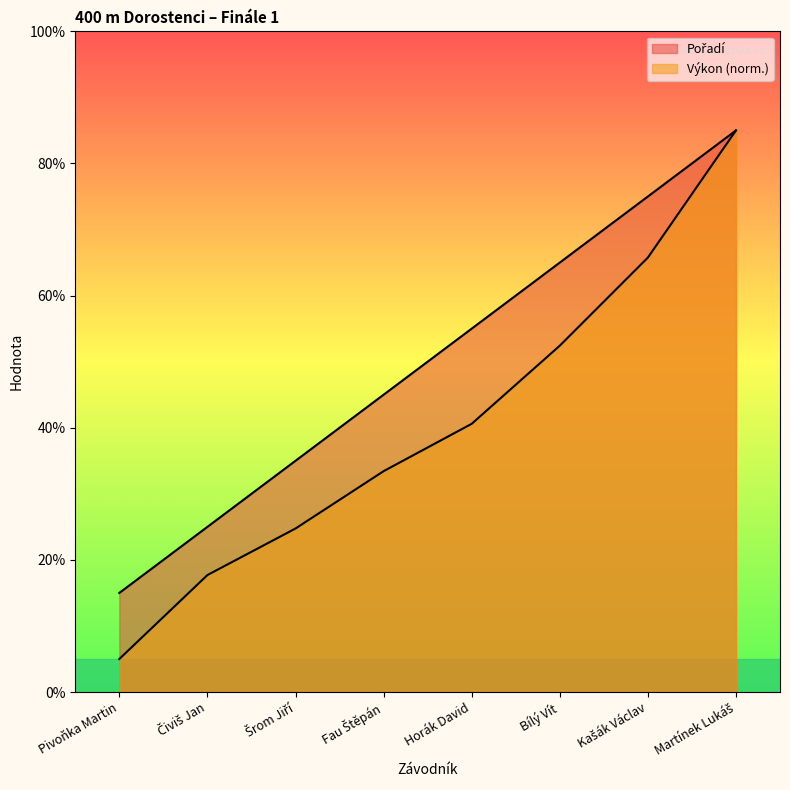

How many lines are shown in the chart?

2